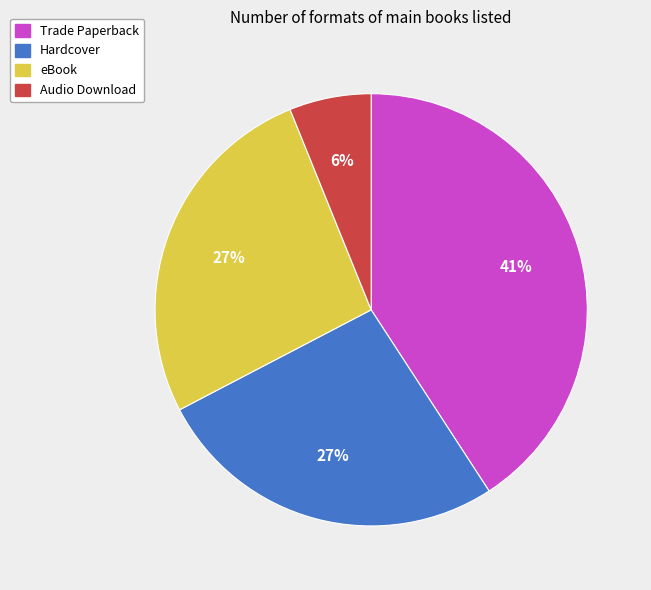

Does any single category account for the majority?

No